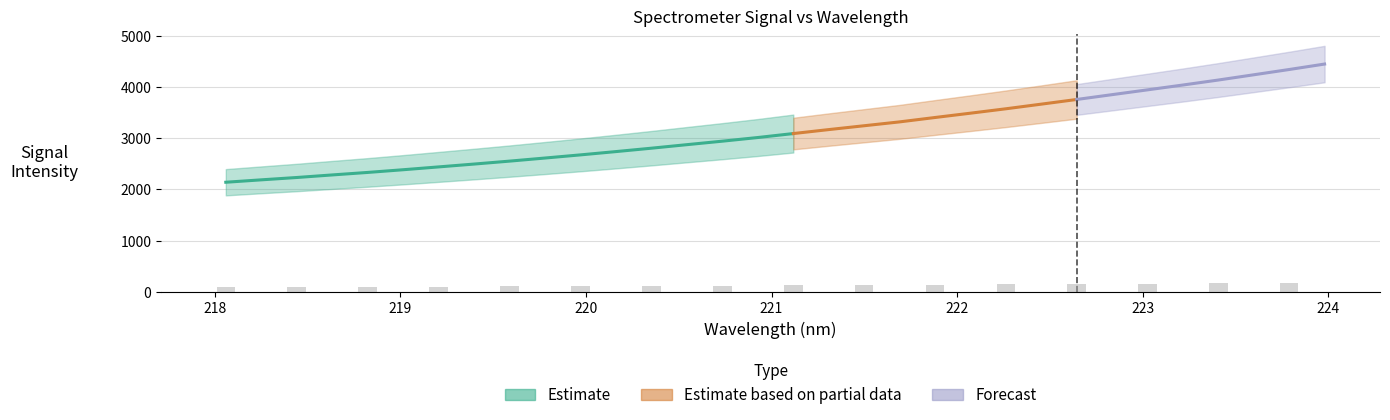

What is the difference between the maximum and minimum values in the y series?

2309.9